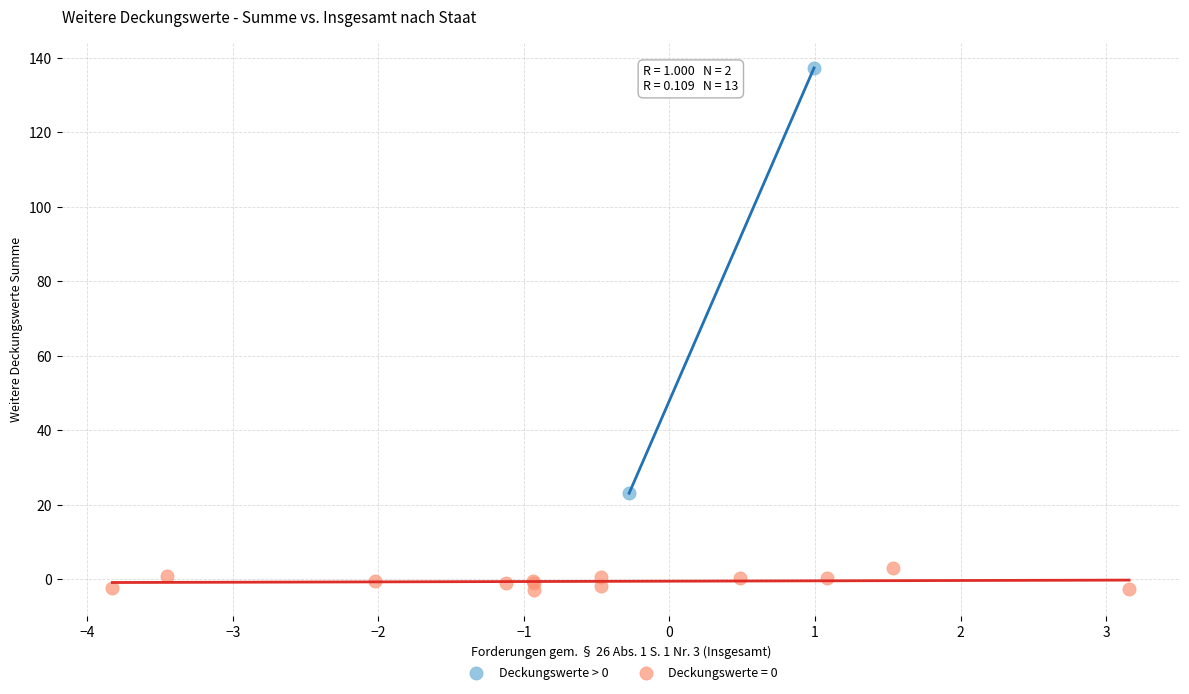

What are all the series names shown in the legend?

Deckungswerte > 0, Deckungswerte = 0